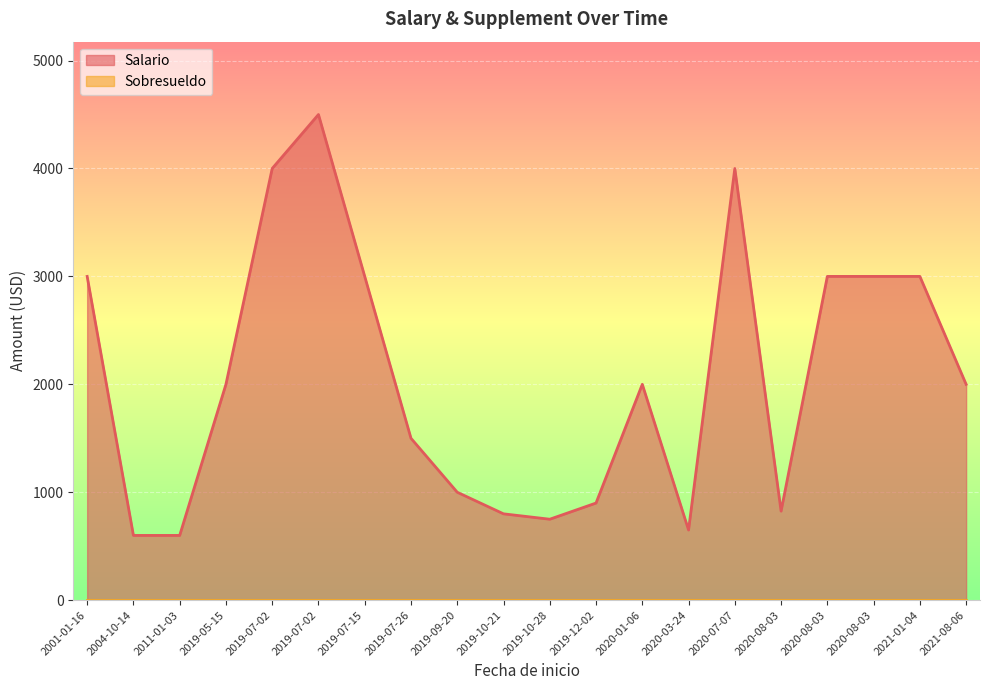

True or false: Salario has a value of 4000 at 2019-07-02.

True